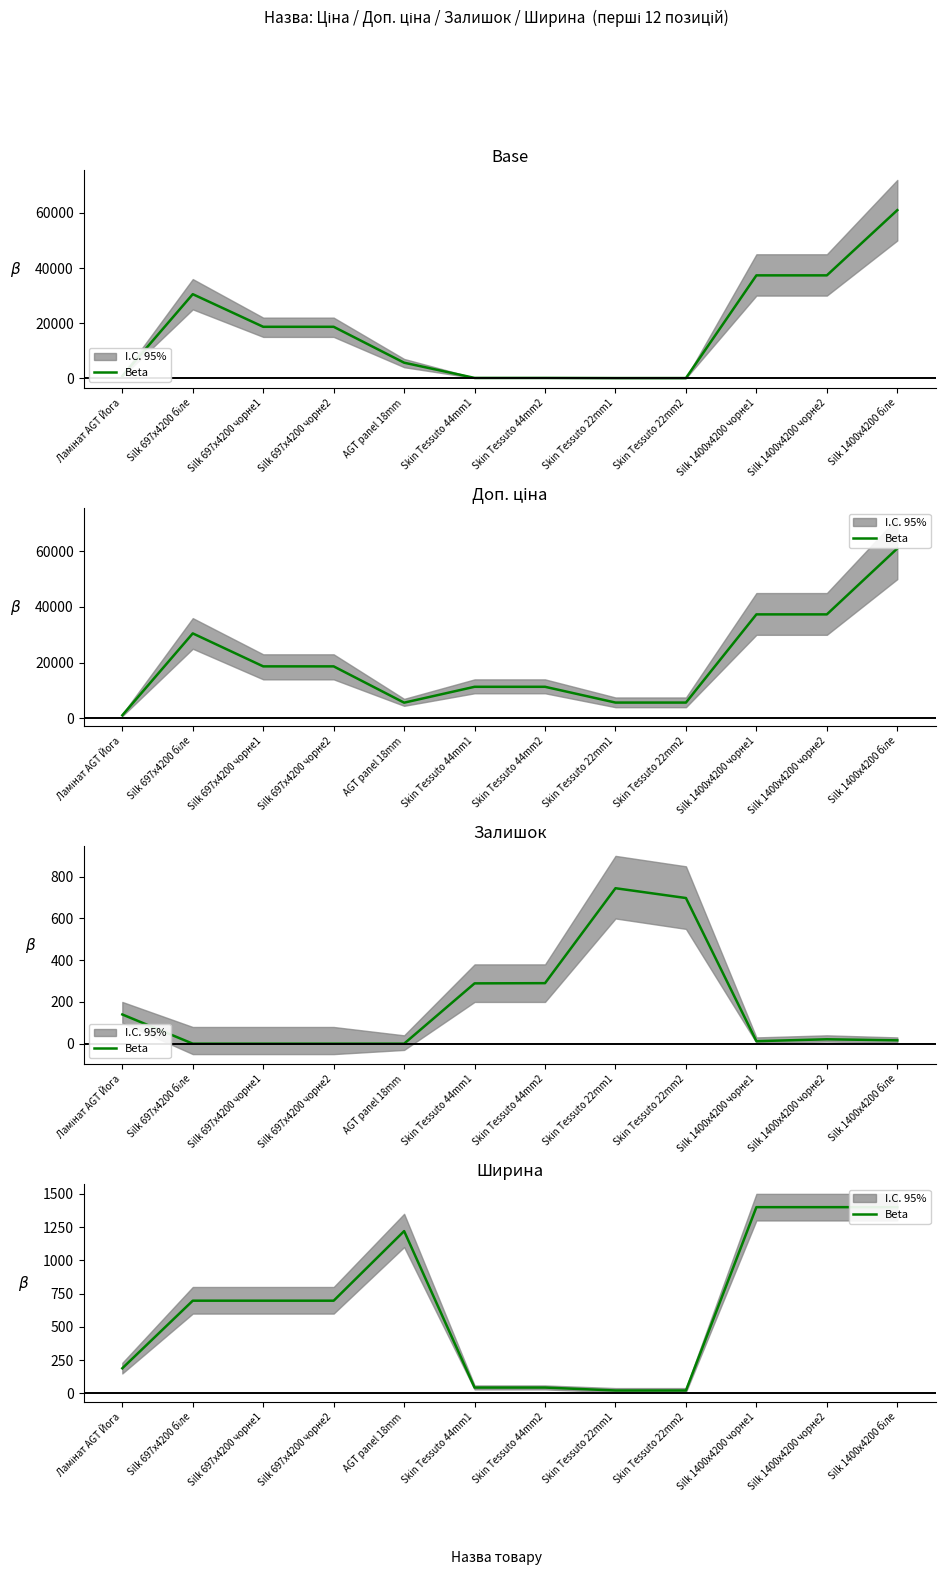

What is the average value?

653